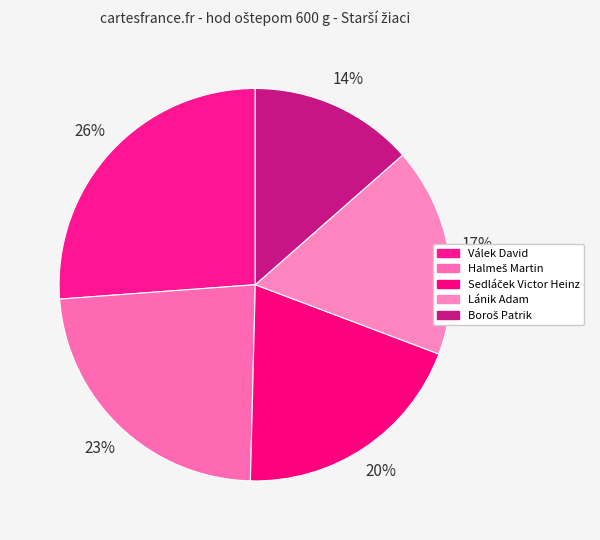

Is it true that Boroš Patrik is 21% of the pie?

False